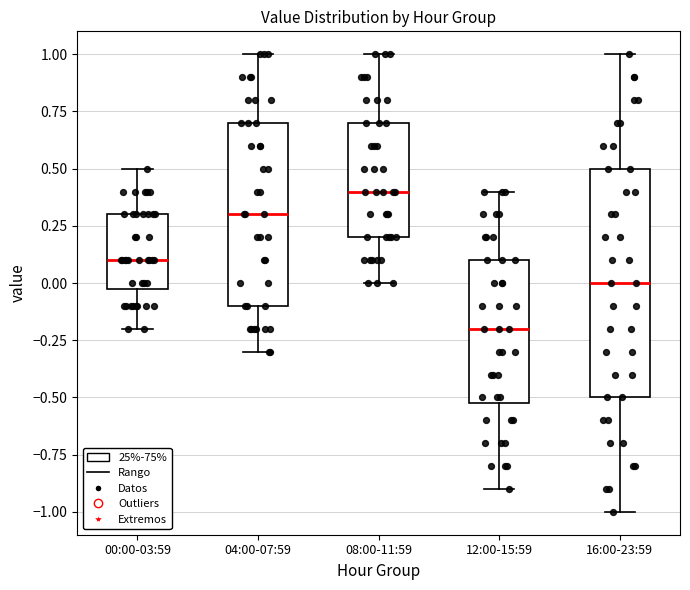

Reading left to right, transcribe this box plot: for each box, give where its median line is, the range the box spans, and where its two whiskers end, as read against the y-axis. The values are not printed on the chart, so give them approximately, as read against the axis.

00:00-03:59: median 0.1, box 0.0 to 0.3, whiskers -0.2 to 0.5
04:00-07:59: median 0.3, box -0.1 to 0.7, whiskers -0.3 to 1.0
08:00-11:59: median 0.4, box 0.2 to 0.7, whiskers 0.0 to 1.0
12:00-15:59: median -0.2, box -0.5 to 0.1, whiskers -0.9 to 0.4
16:00-23:59: median 0.0, box -0.5 to 0.5, whiskers -1.0 to 1.0